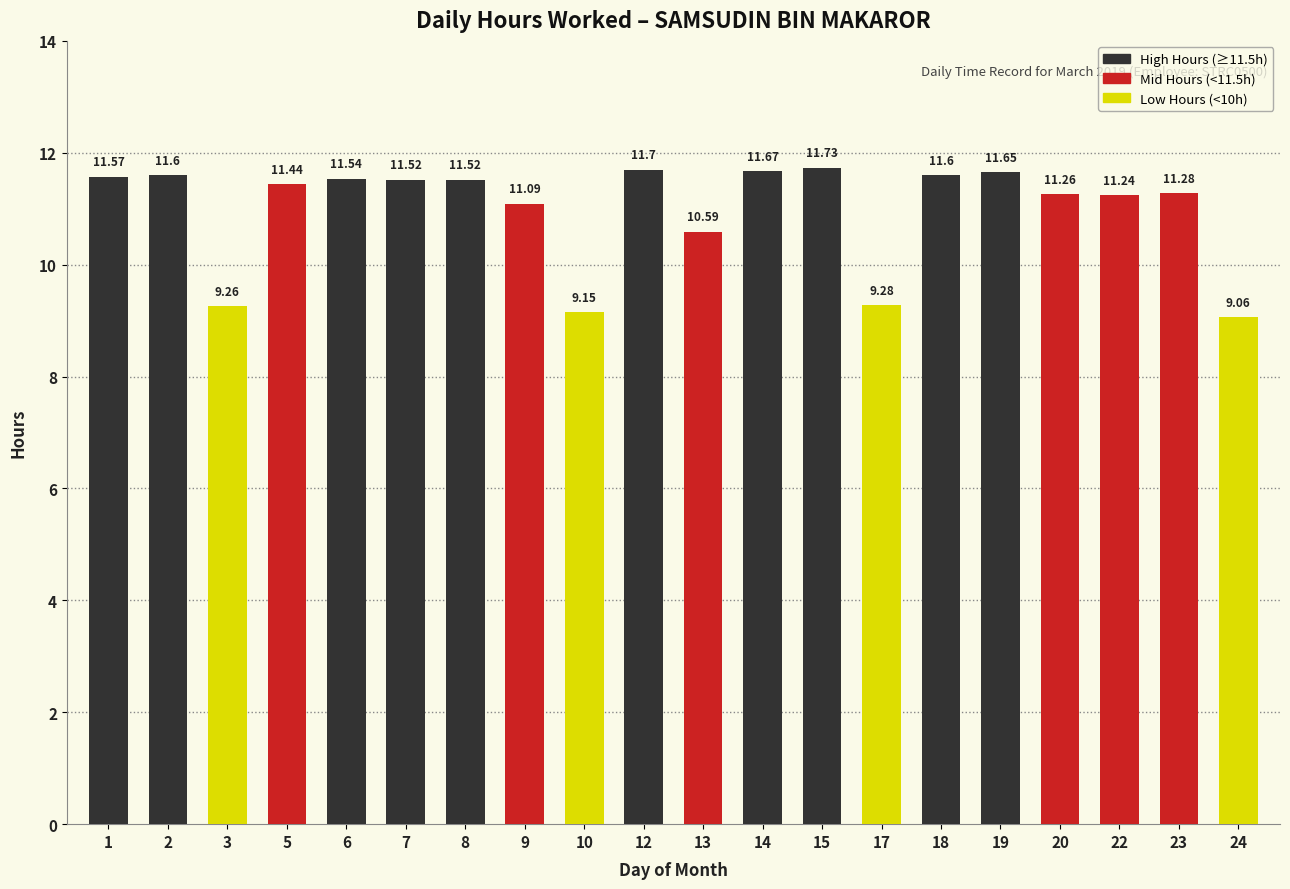

What is the sum of the values at 9 and 8?

22.6